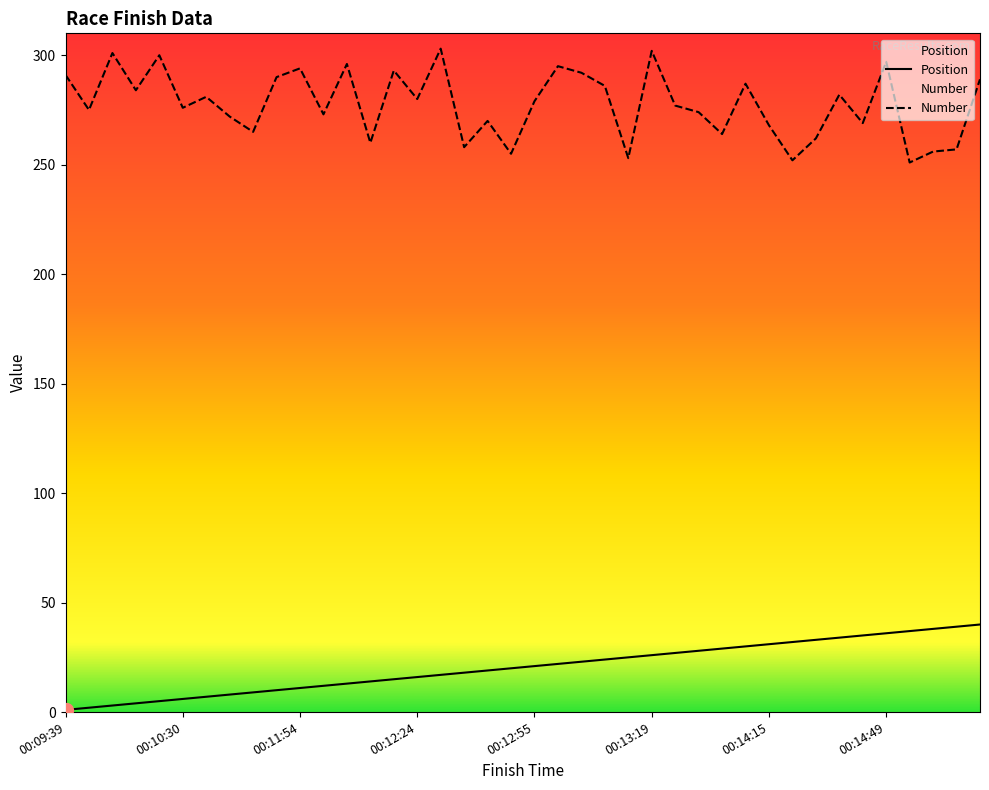

How many data points in Position are less than 21?

20